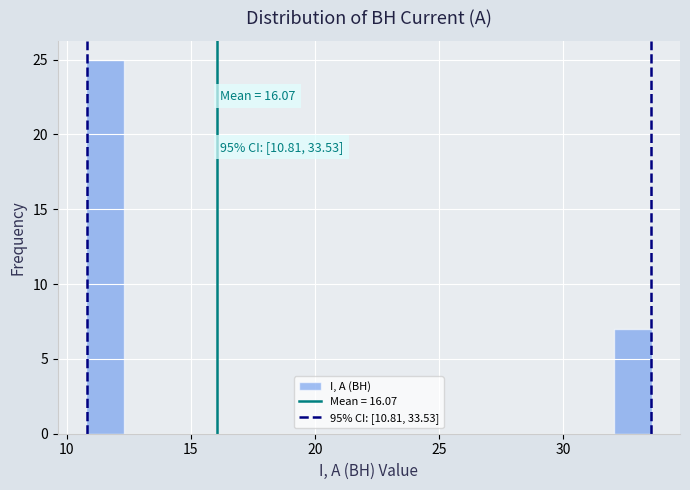

Around what value on the x-axis is the tallest bar? Give the approximate position of its centre, as read against the axis.

11.5